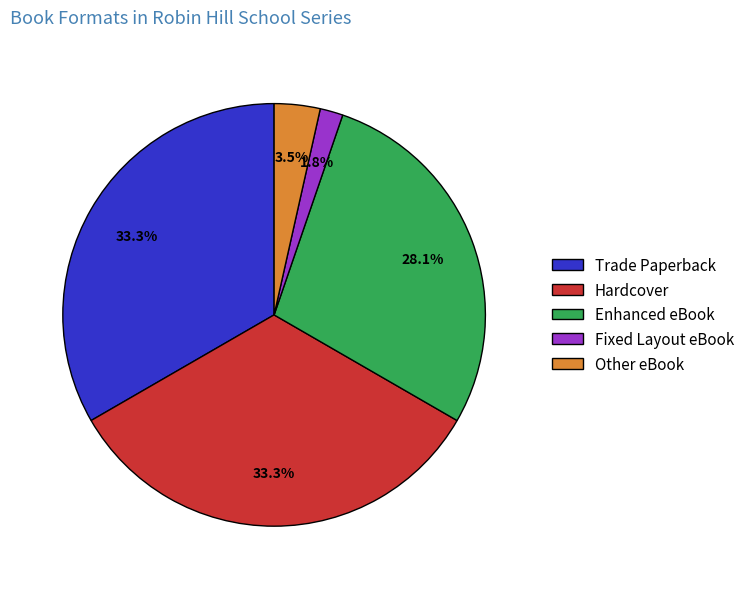

Is there any slice that represents more than half of the pie?

No